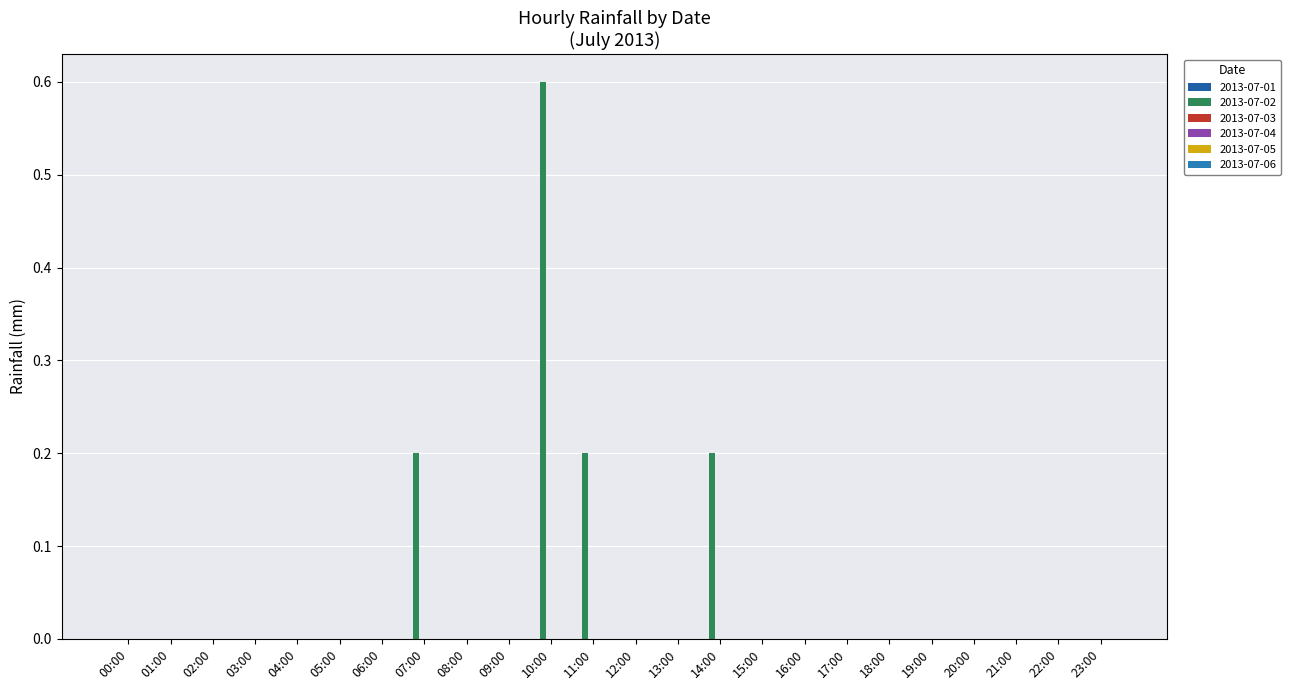

Count the number of data series in this chart.

1